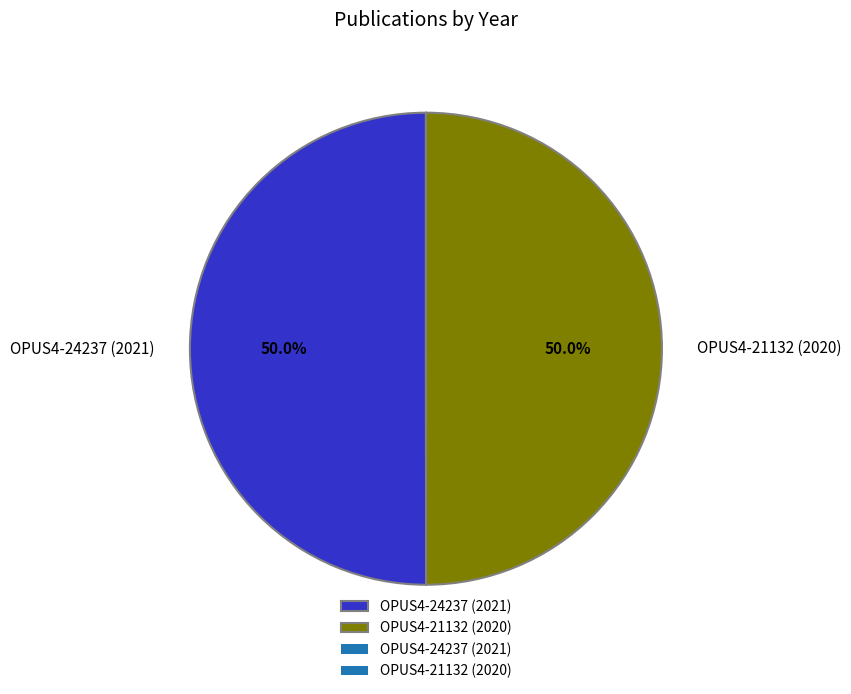

What is the ratio of the value at OPUS4-24237 (2021) to the value at OPUS4-21132 (2020)?

1.0